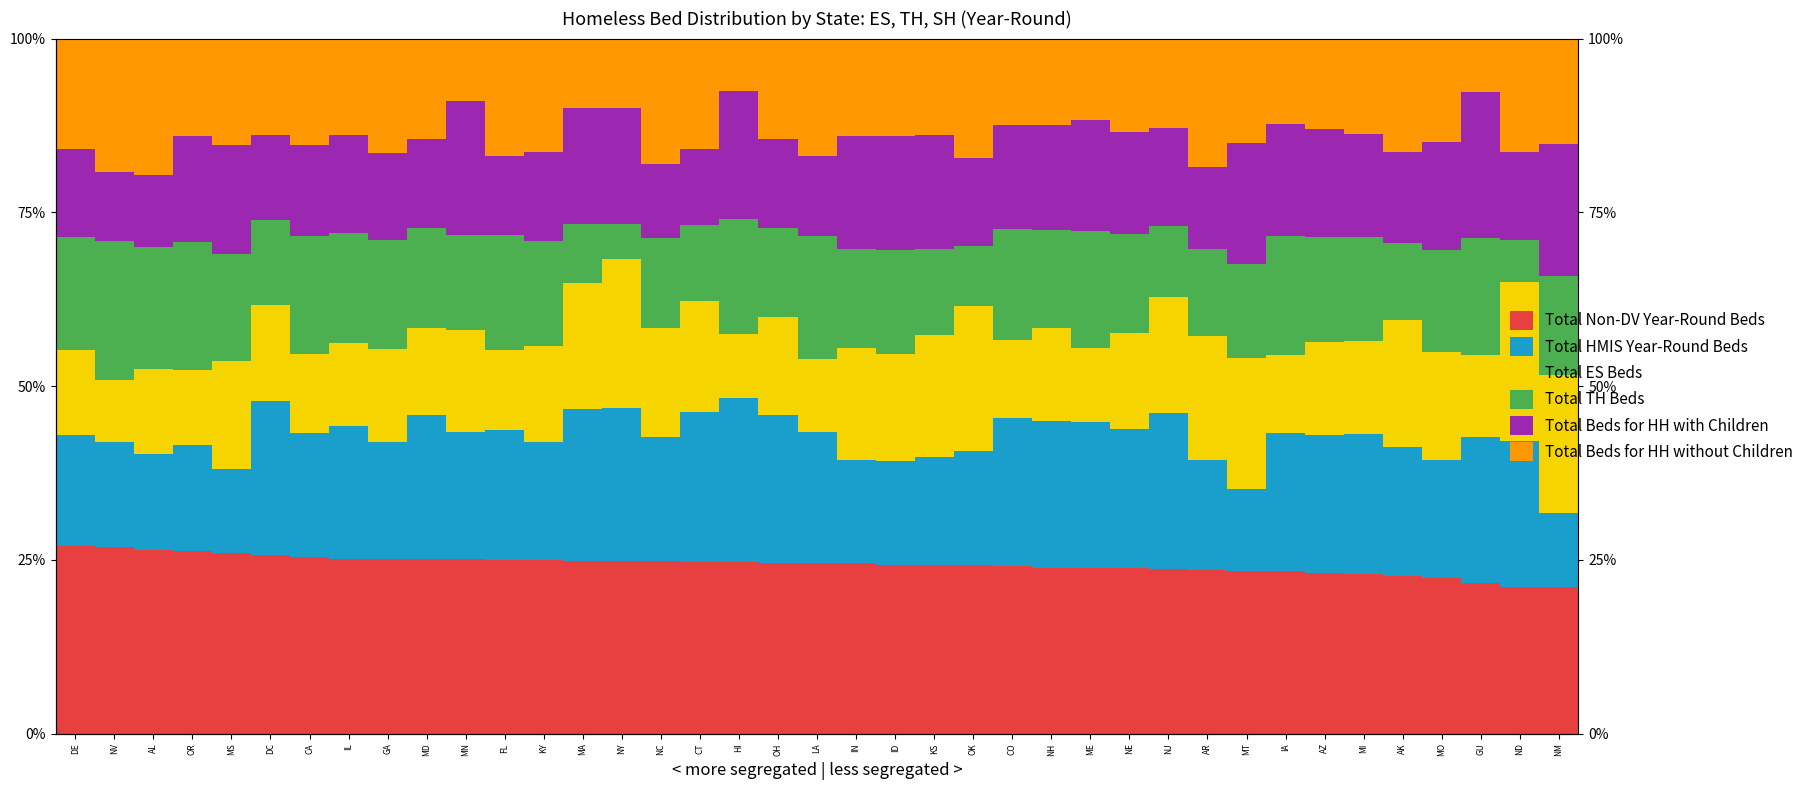

What position from the right is DC?

34